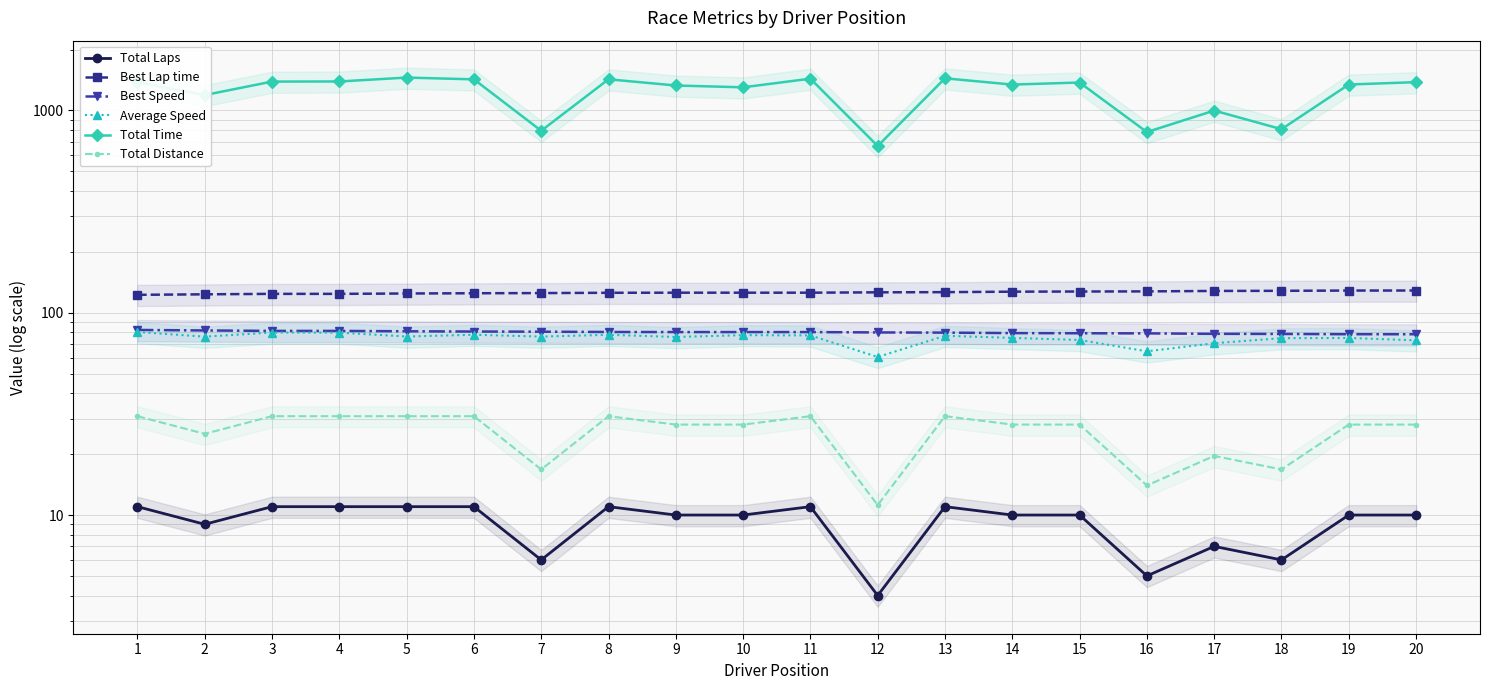

What is the difference between the Total Laps values at 12 and 10?

6.0